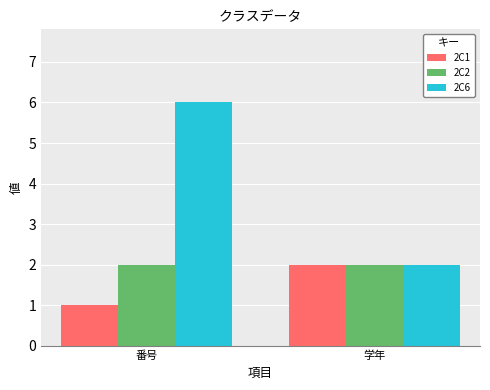

What is the label of the 1st bar from the left?

番号